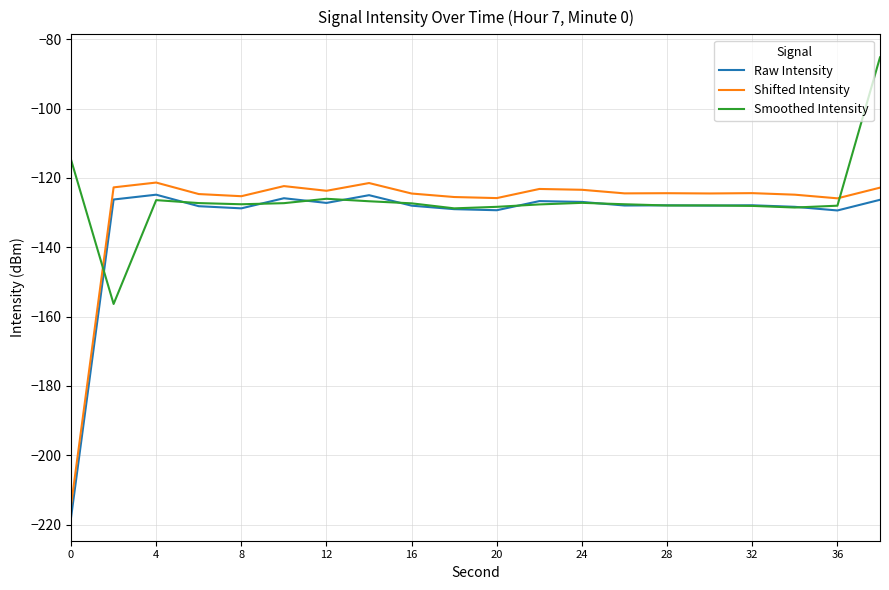

After their last crossing, which series has the higher values: Smoothed Intensity or Raw Intensity?

Smoothed Intensity